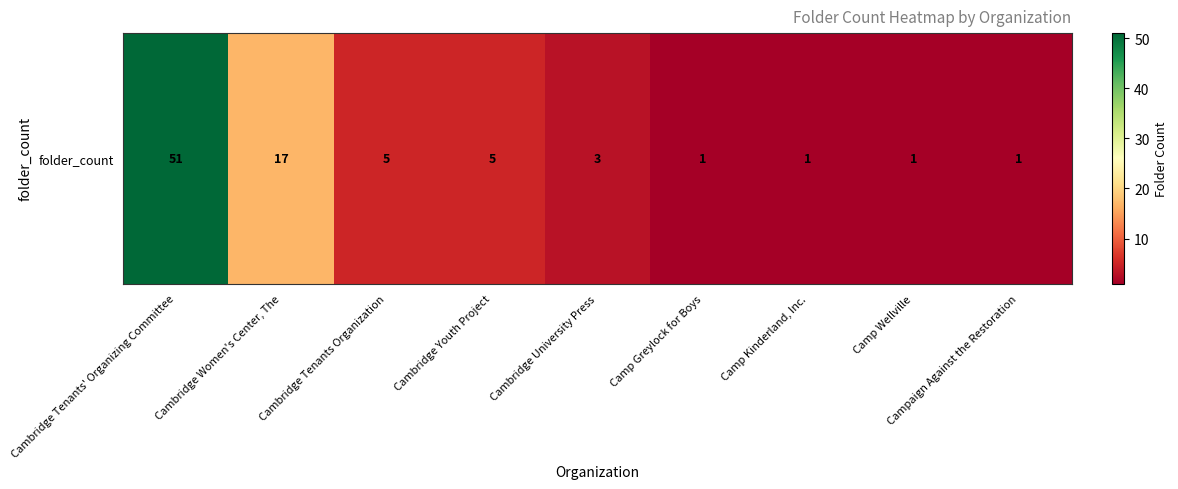

What is the approximate value at Cambridge Youth Project?

5